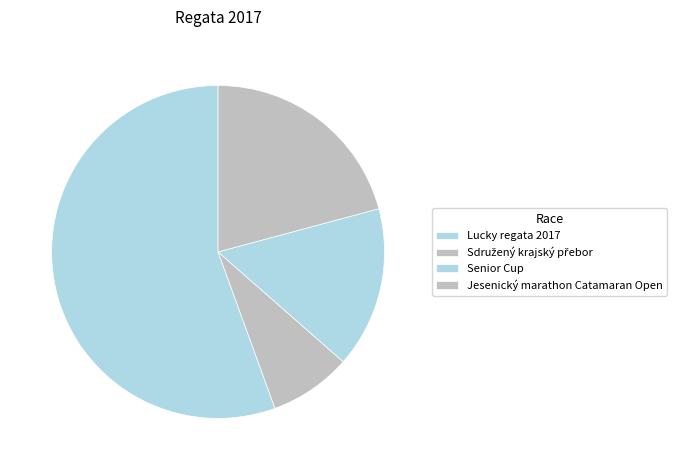

What is the ratio of the value at Senior Cup to the value at Jesenický marathon Catamaran Open?

0.8